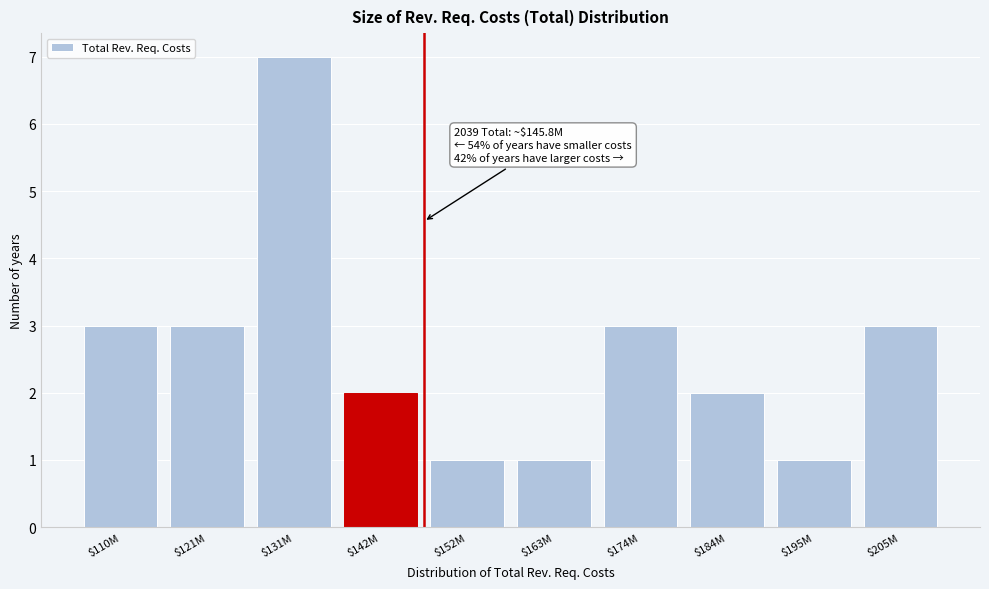

Reading left to right, extract all data points from this chart.

3	3	7	2	1	1	3	2	1	3